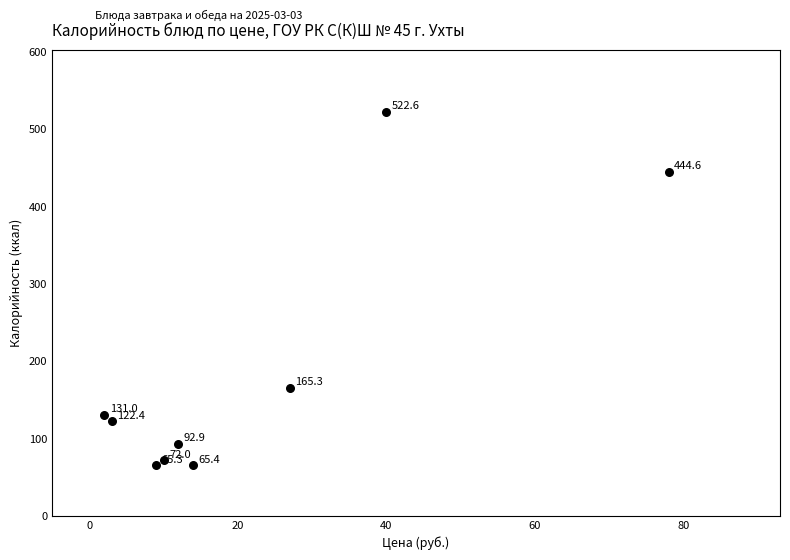

What is the average Y value?

186.8